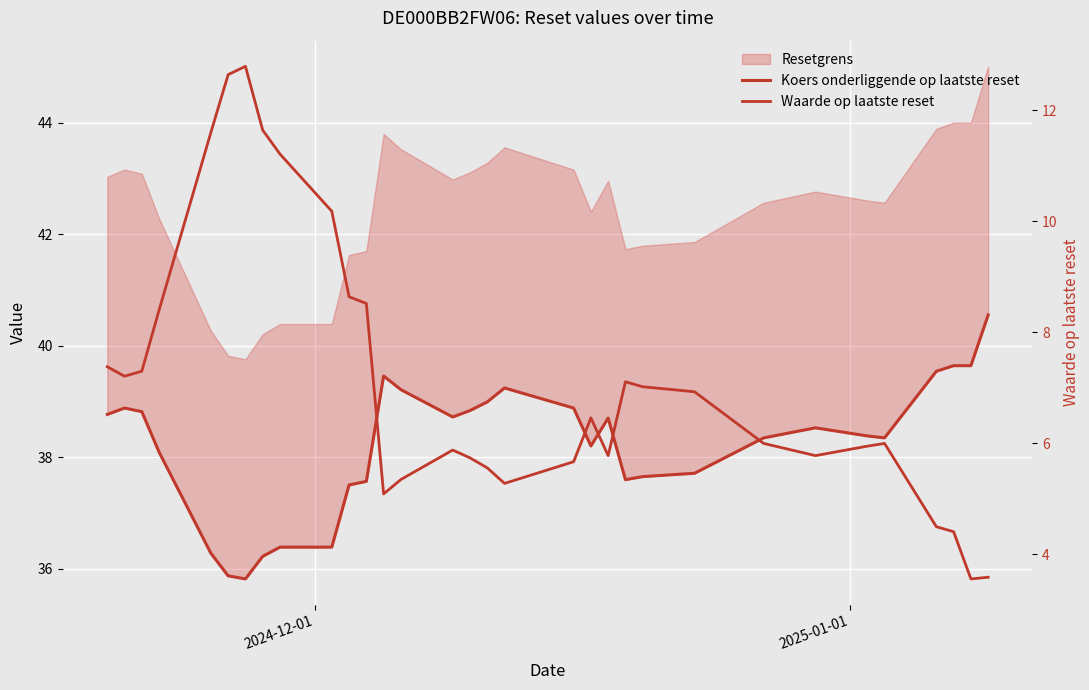

The value of Koers onderliggende op laatste reset at 15 is 9.3. True or false?

False